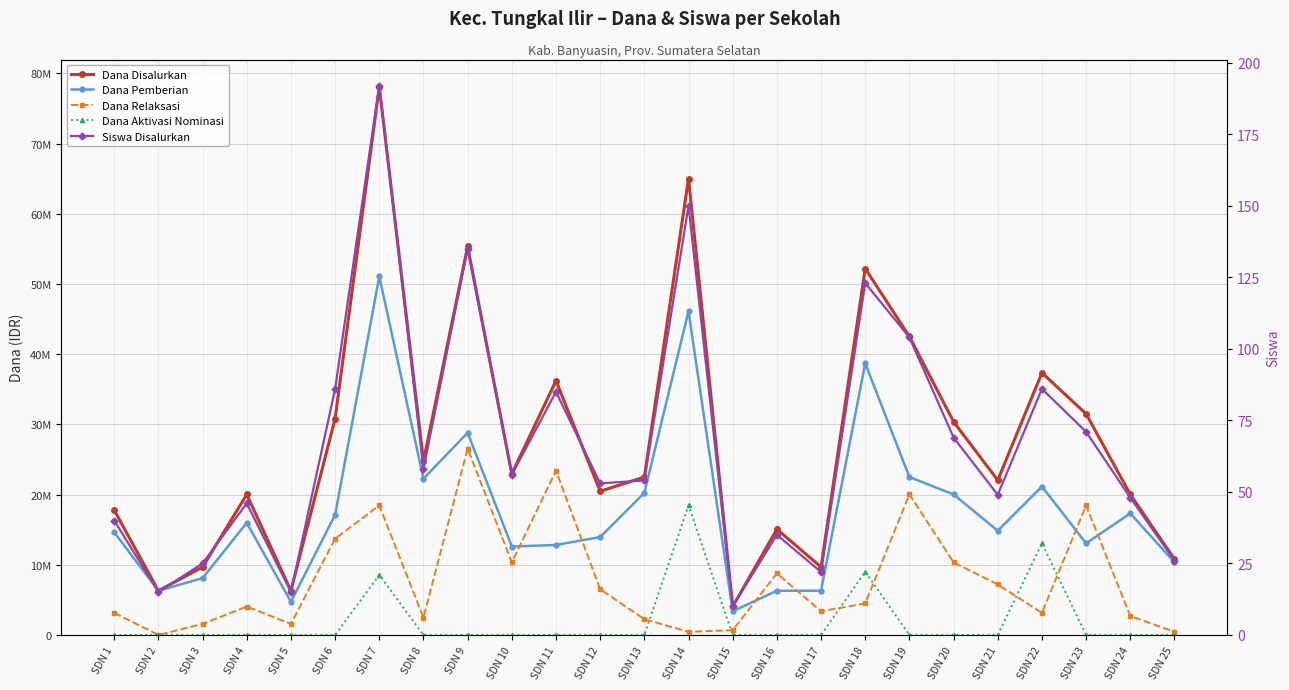

Reading left to right, transcribe all the data shown in this chart.

Dana Disalurkan: SDN 1=17775000	SDN 2=6300000	SDN 3=9675000	SDN 4=20025000	SDN 5=6300000	SDN 6=30825000	SDN 7=78075000	SDN 8=24750000	SDN 9=55350000	SDN 10=22950000	SDN 11=36225000	SDN 12=20475000	SDN 13=22500000	SDN 14=65025000	SDN 15=4050000	SDN 16=15075000	SDN 17=9675000	SDN 18=52200000	SDN 19=42525000	SDN 20=30375000	SDN 21=22050000	SDN 22=37350000	SDN 23=31500000	SDN 24=20025000	SDN 25=10800000
Dana Pemberian: SDN 1=14625000	SDN 2=6300000	SDN 3=8100000	SDN 4=15975000	SDN 5=4725000	SDN 6=17100000	SDN 7=51075000	SDN 8=22275000	SDN 9=28800000	SDN 10=12600000	SDN 11=12825000	SDN 12=13950000	SDN 13=20250000	SDN 14=46125000	SDN 15=3375000	SDN 16=6300000	SDN 17=6300000	SDN 18=38700000	SDN 19=22500000	SDN 20=20025000	SDN 21=14850000	SDN 22=21150000	SDN 23=13050000	SDN 24=17325000	SDN 25=10350000
Dana Relaksasi: SDN 1=3150000	SDN 2=0	SDN 3=1575000	SDN 4=4050000	SDN 5=1575000	SDN 6=13725000	SDN 7=18450000	SDN 8=2475000	SDN 9=26550000	SDN 10=10350000	SDN 11=23400000	SDN 12=6525000	SDN 13=2250000	SDN 14=450000	SDN 15=675000	SDN 16=8775000	SDN 17=3375000	SDN 18=4500000	SDN 19=20025000	SDN 20=10350000	SDN 21=7200000	SDN 22=3150000	SDN 23=18450000	SDN 24=2700000	SDN 25=450000
Dana Aktivasi Nominasi: SDN 1=0	SDN 2=0	SDN 3=0	SDN 4=0	SDN 5=0	SDN 6=0	SDN 7=8550000	SDN 8=0	SDN 9=0	SDN 10=0	SDN 11=0	SDN 12=0	SDN 13=0	SDN 14=18450000	SDN 15=0	SDN 16=0	SDN 17=0	SDN 18=9000000	SDN 19=0	SDN 20=0	SDN 21=0	SDN 22=13050000	SDN 23=0	SDN 24=0	SDN 25=0
Siswa Disalurkan: SDN 1=40	SDN 2=15	SDN 3=25	SDN 4=46	SDN 5=15	SDN 6=86	SDN 7=192	SDN 8=58	SDN 9=135	SDN 10=56	SDN 11=85	SDN 12=53	SDN 13=54	SDN 14=150	SDN 15=10	SDN 16=35	SDN 17=22	SDN 18=123	SDN 19=104	SDN 20=69	SDN 21=49	SDN 22=86	SDN 23=71	SDN 24=48	SDN 25=26